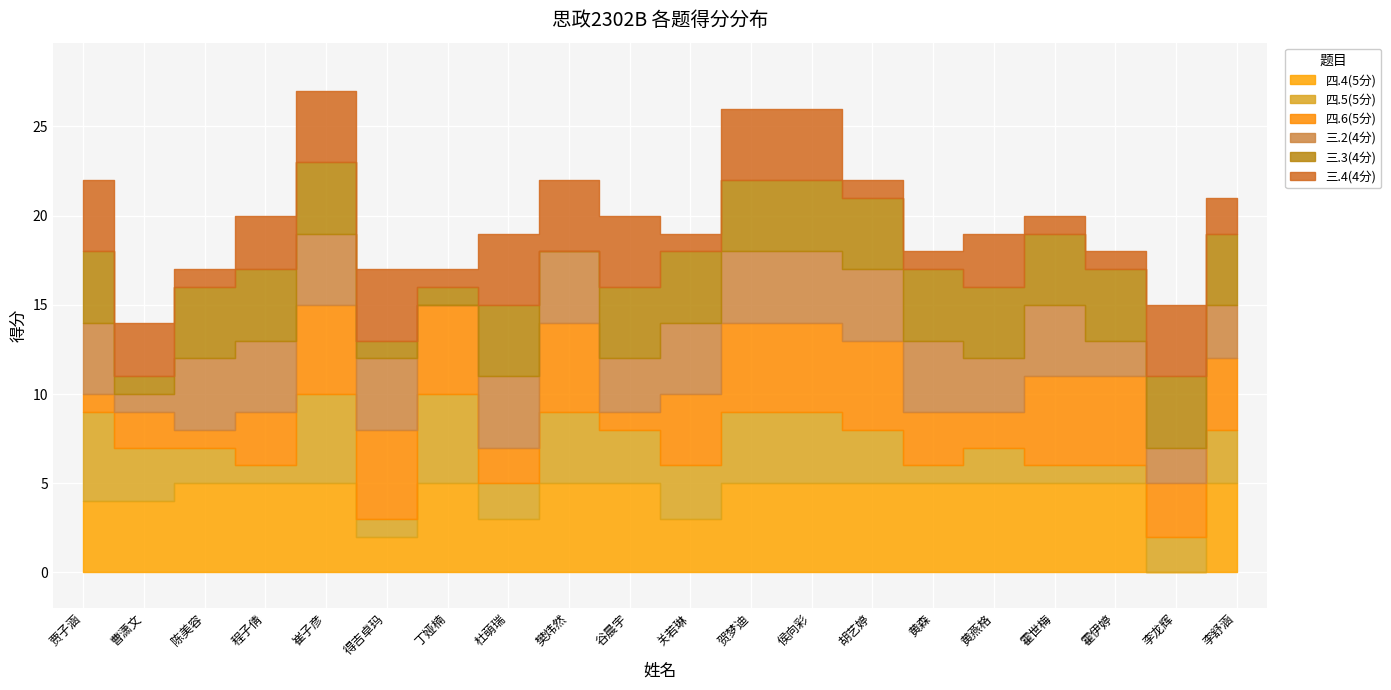

Where is the first local maximum for 四.5(5分)?

崔子彦